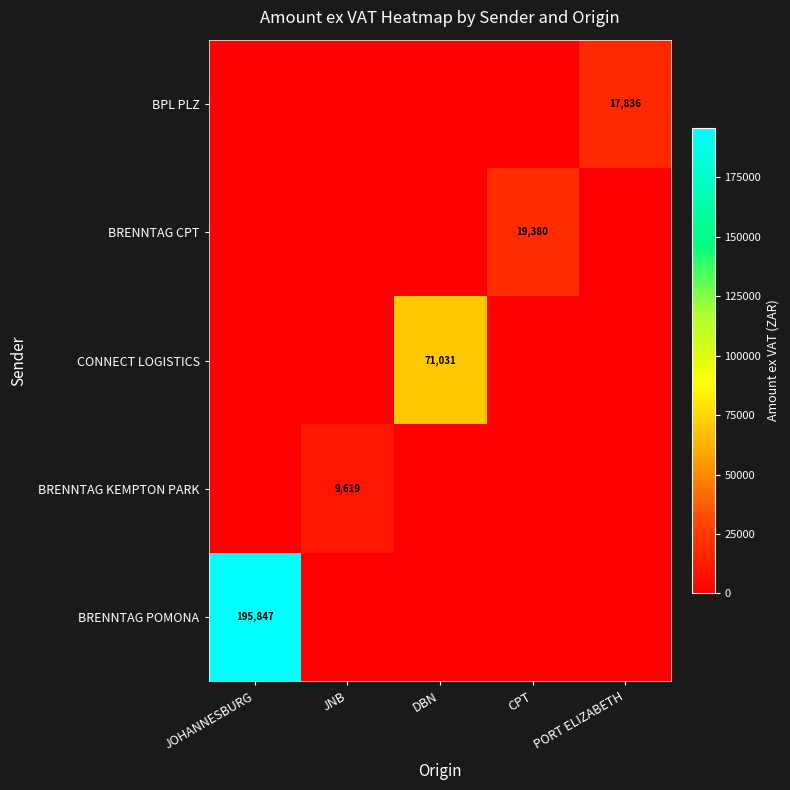

True or false: BPL PLZ has a value of 17836 at PORT ELIZABETH.

True